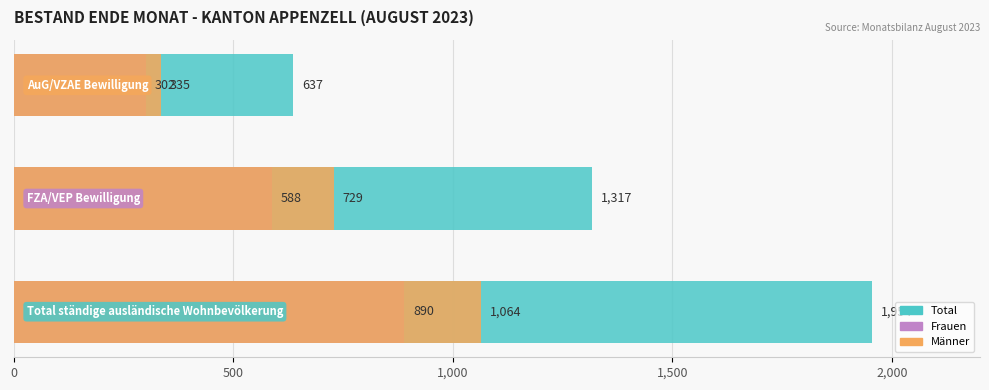

Reading right to left, list all the values displayed in this chart.

Total: 1,000=637	500=1317	0=1954
Frauen: 1,000=302	500=588	0=890
Männer: 1,000=335	500=729	0=1064